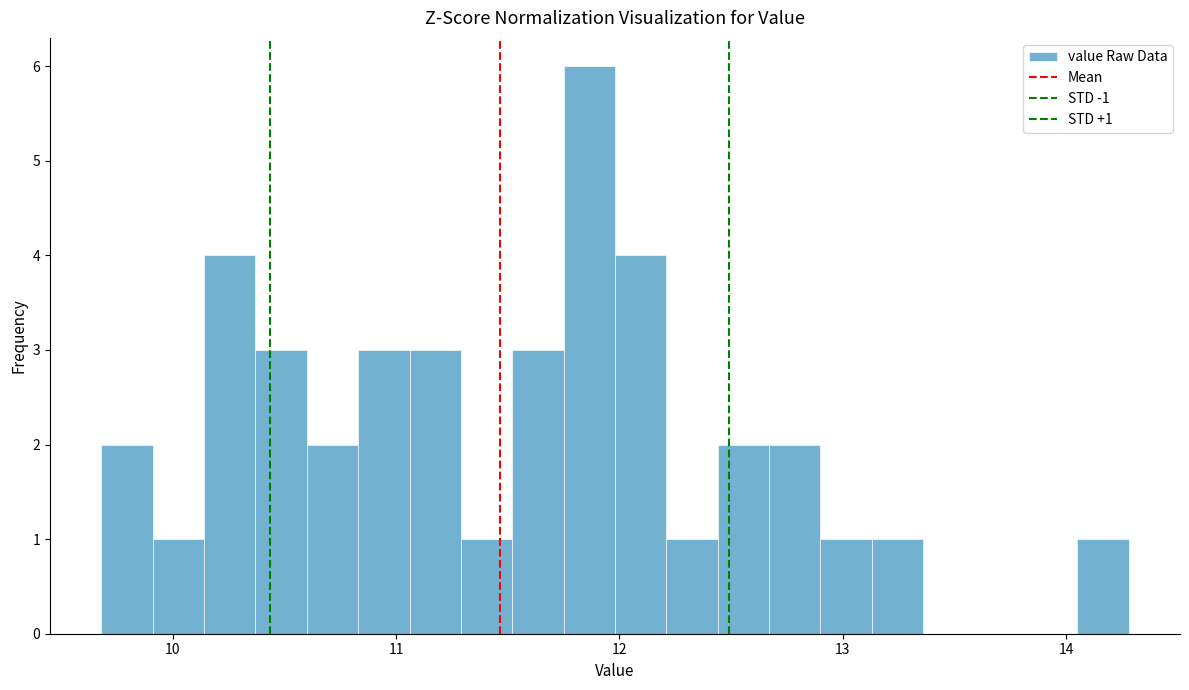

Read against the x-axis, roughly where is the centre of the tallest bar?

11.9